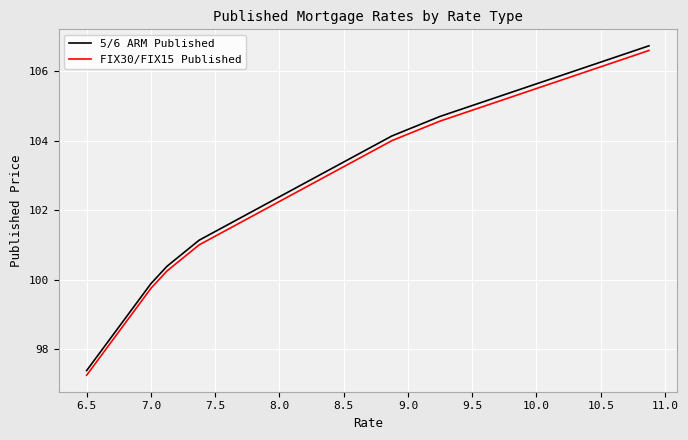

What is the highest value of the 5/6 ARM Published series?

106.7